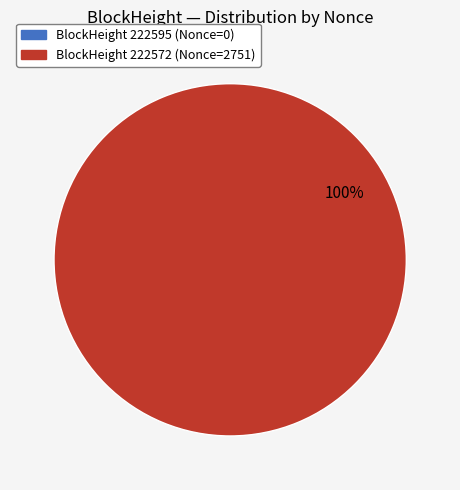

What percentage do 222572 and 222595 together represent?

100.0%